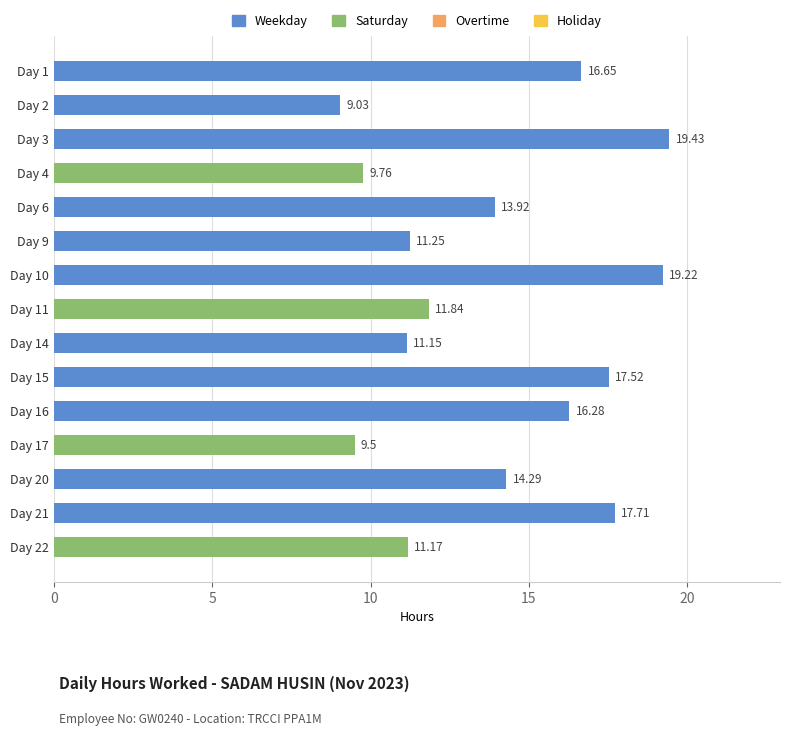

What is the ratio of the value at Day 11 to the value at Day 21?

0.7